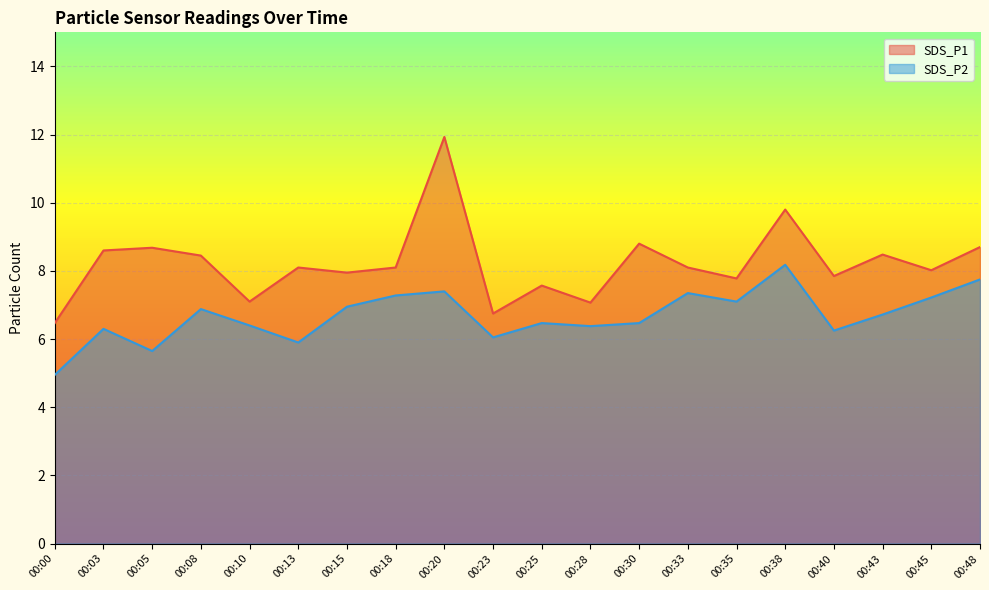

How many data points in SDS_P1 are less than 8?

8